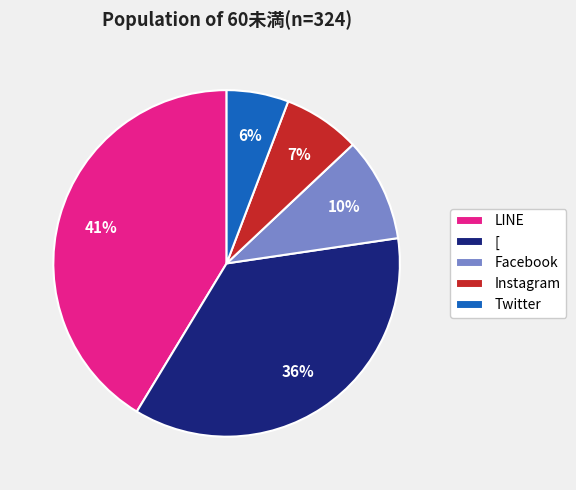

How many segments does this pie chart have?

5